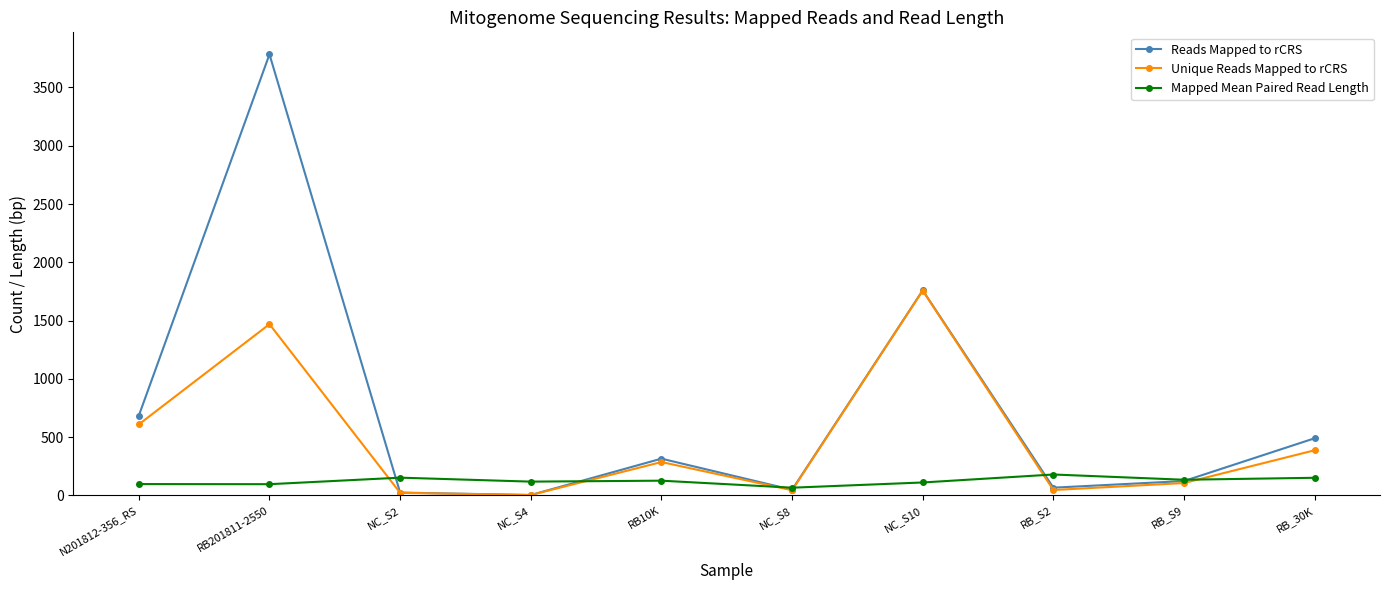

What position from the left is N201812-356_RS?

1